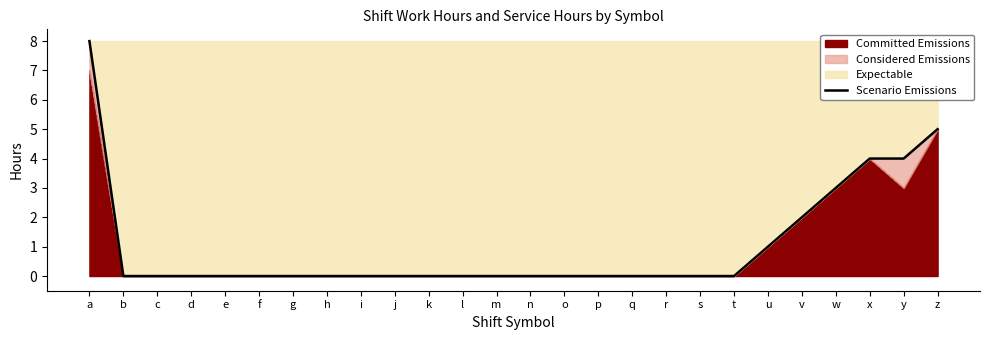

At which label is the value closest to 4?

x